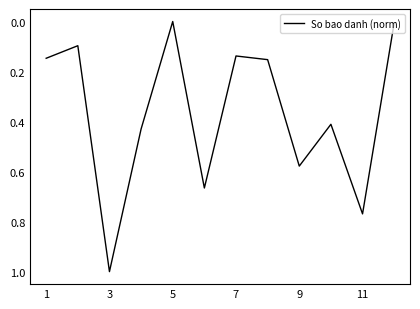

Count the number of values greater than 0.

11